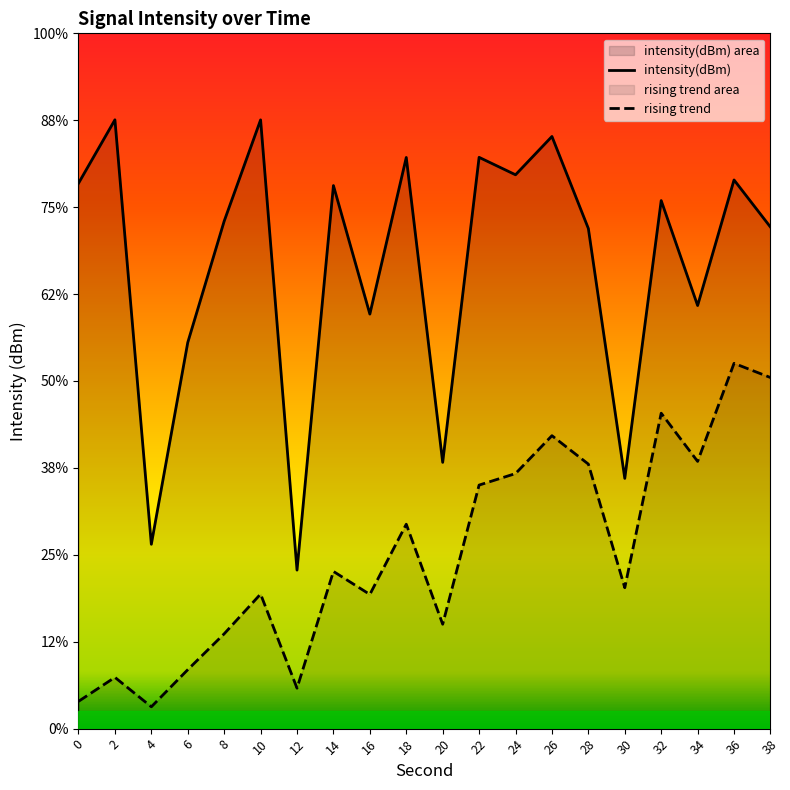

True or false: there are more than 1 points higher than both neighbors.

True